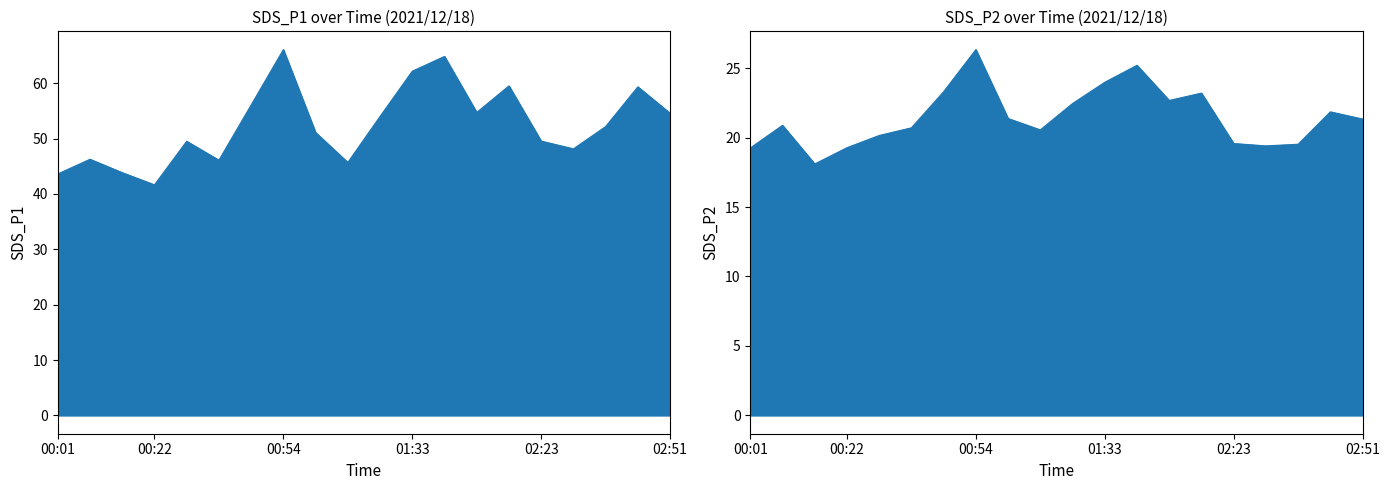

True or false: SDS_P1 and SDS_P2 intersect in this chart.

False